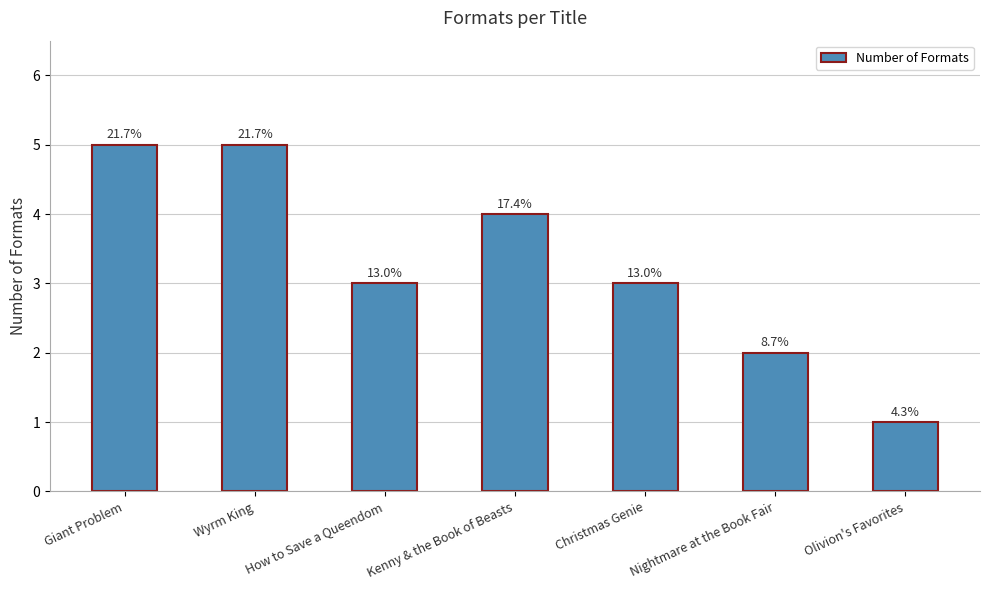

At which label does the data first exceed 3?

Giant Problem